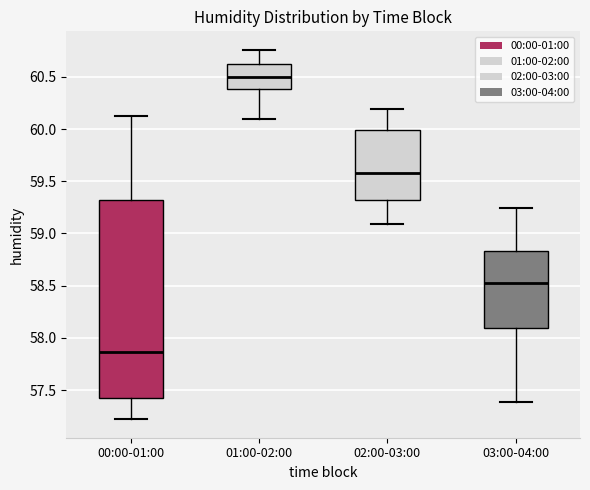

Which box has the highest median line?

01:00-02:00